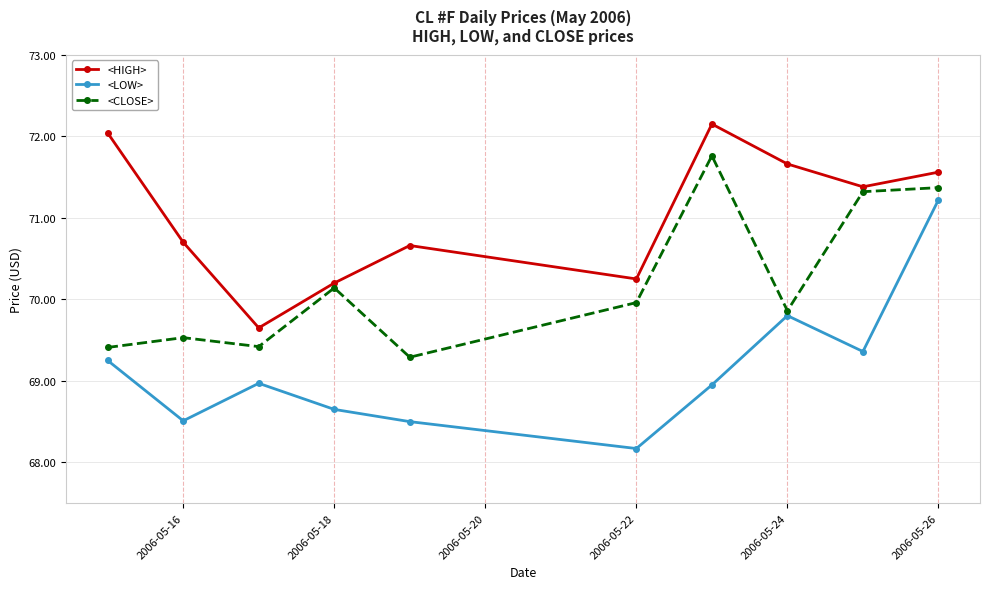

How many categories are shown in the chart?

10